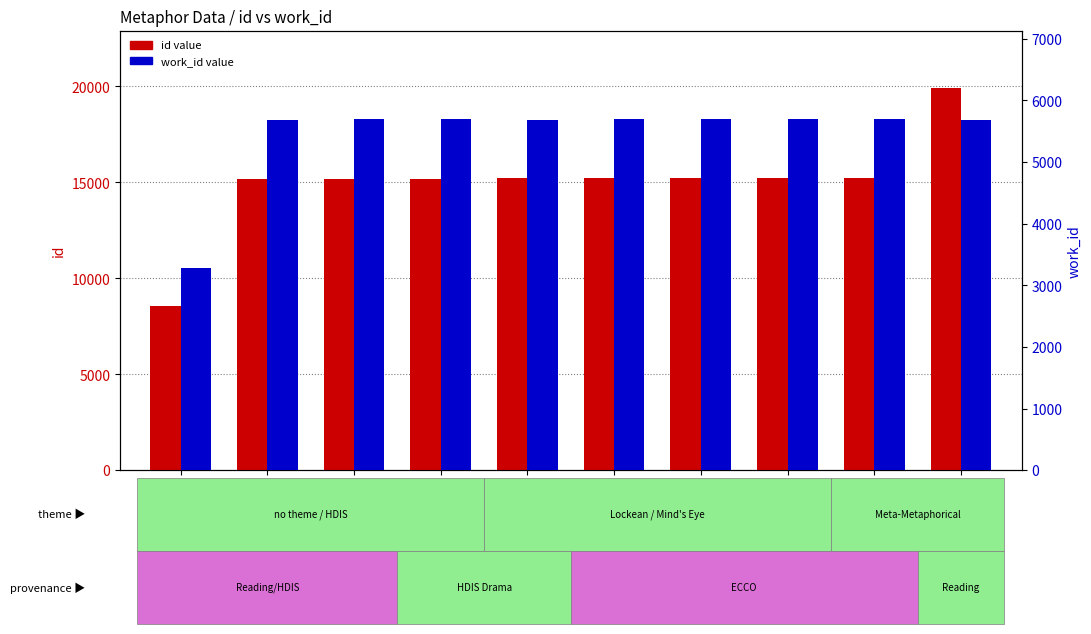

True or false: work_id value has a value of 2114 at 15186.

False